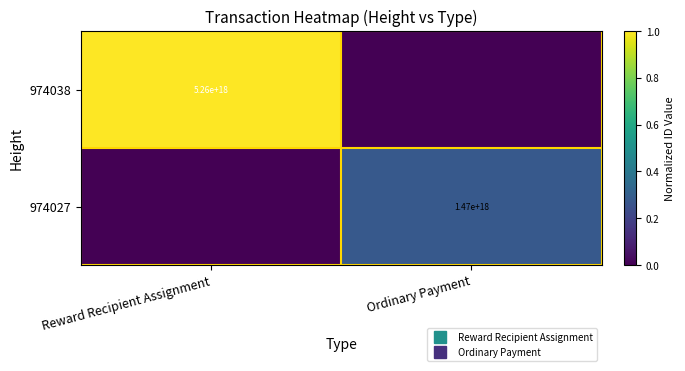

How many 974038 values are between 0 and 1?

2